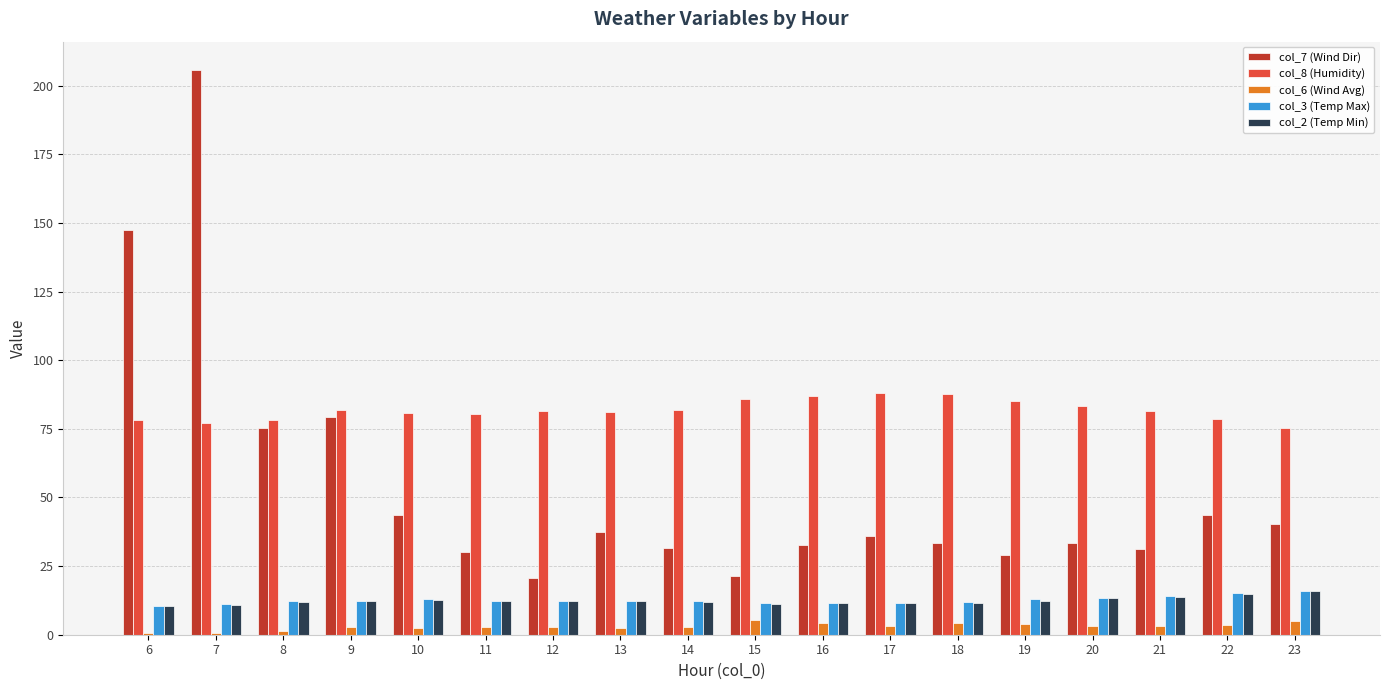

Count the number of categories in the chart.

18